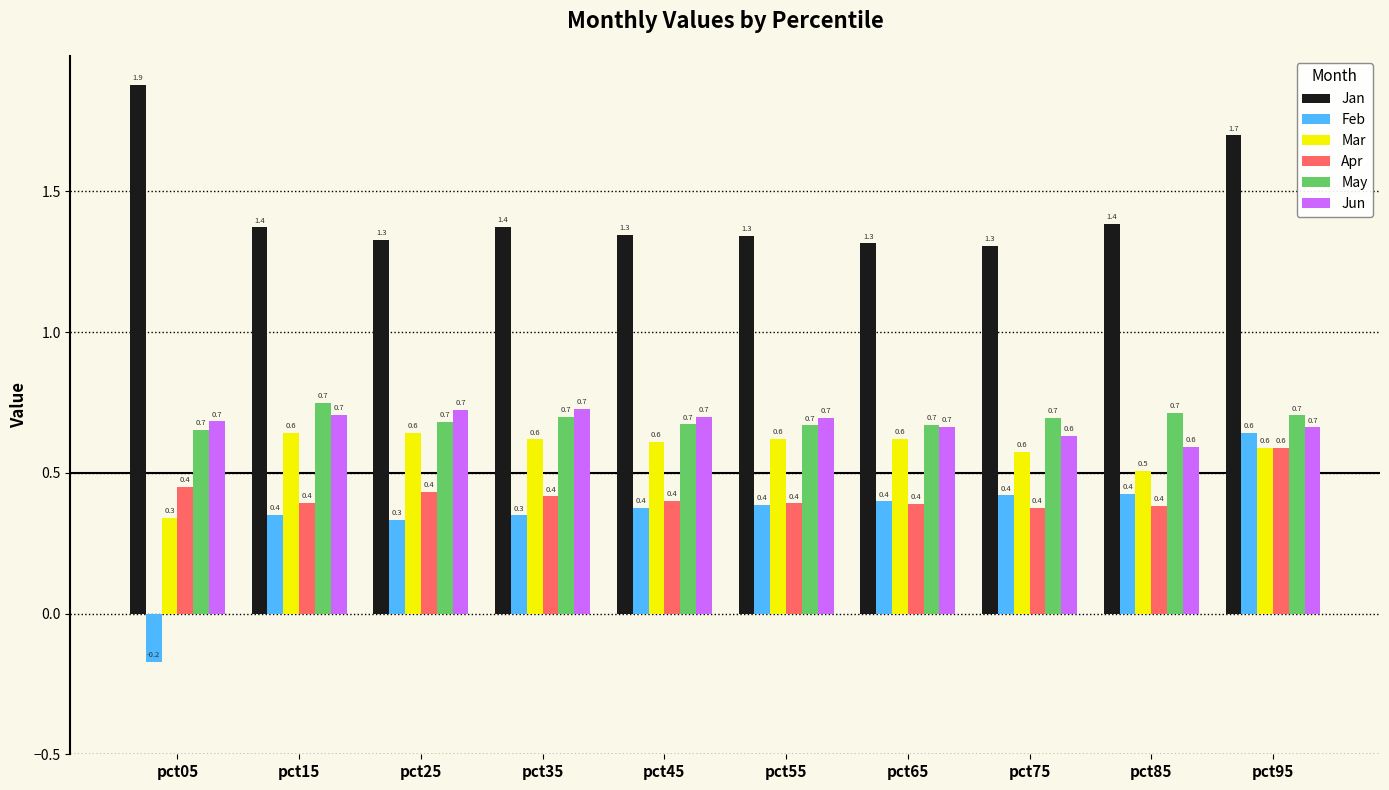

The Mar series shows 0.6 at pct05. True or false?

False